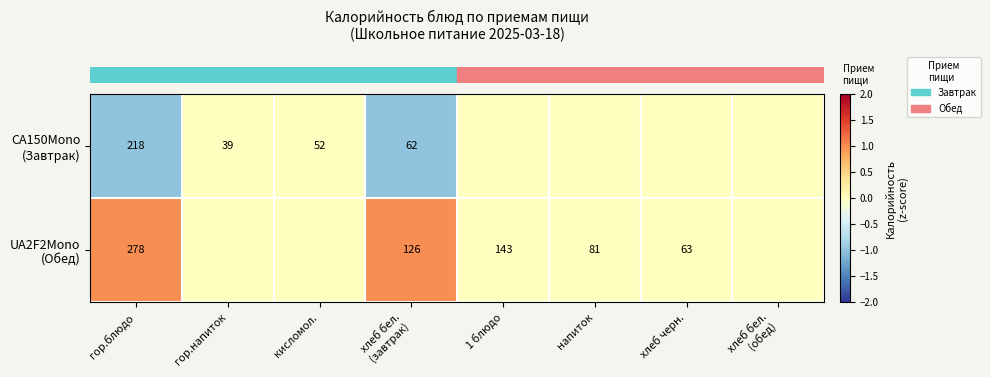

How many data points does each series have?

8